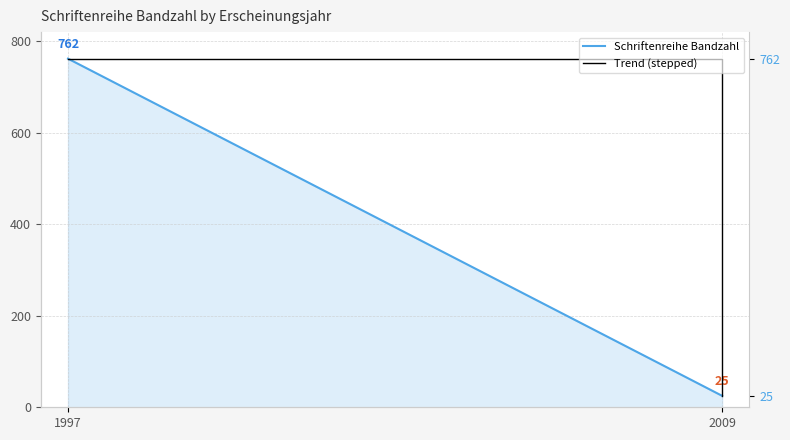

What is the maximum value for Schriftenreihe Bandzahl?

762